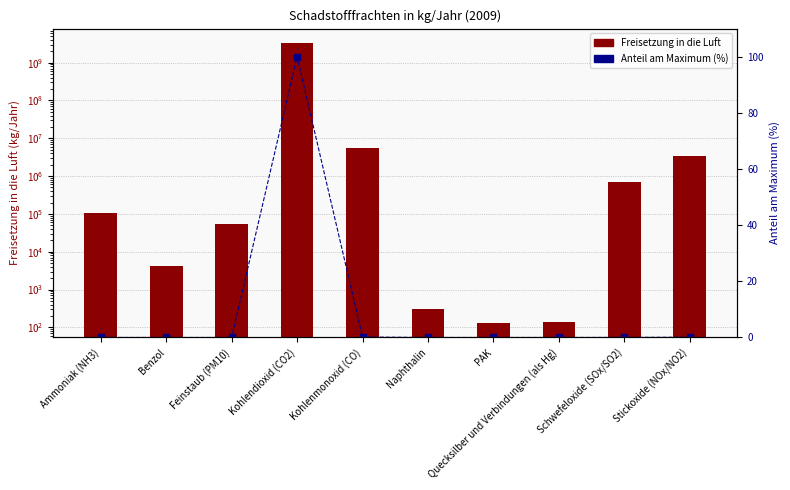

Rank the series by their average value, from lowest to highest.

Anteil am Maximum (%), Freisetzung in die Luft